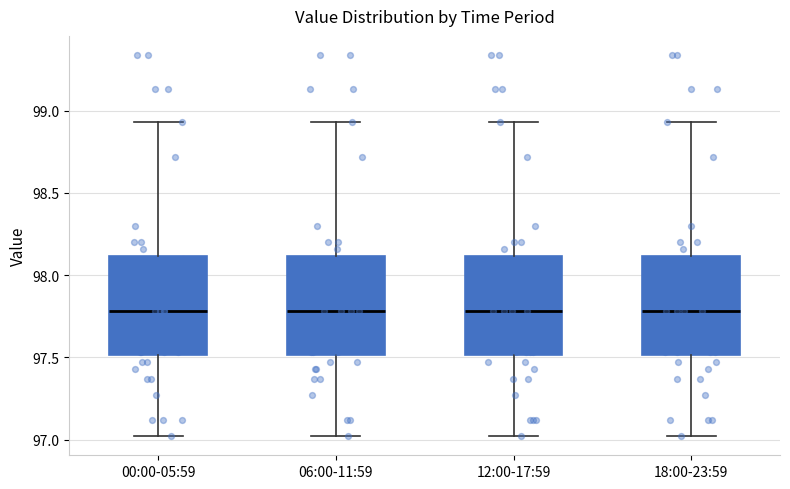

Where is the upper edge of the box for 12:00-17:59 on the y-axis? The values are not printed on the chart, so give them approximately, as read against the axis.

98.10